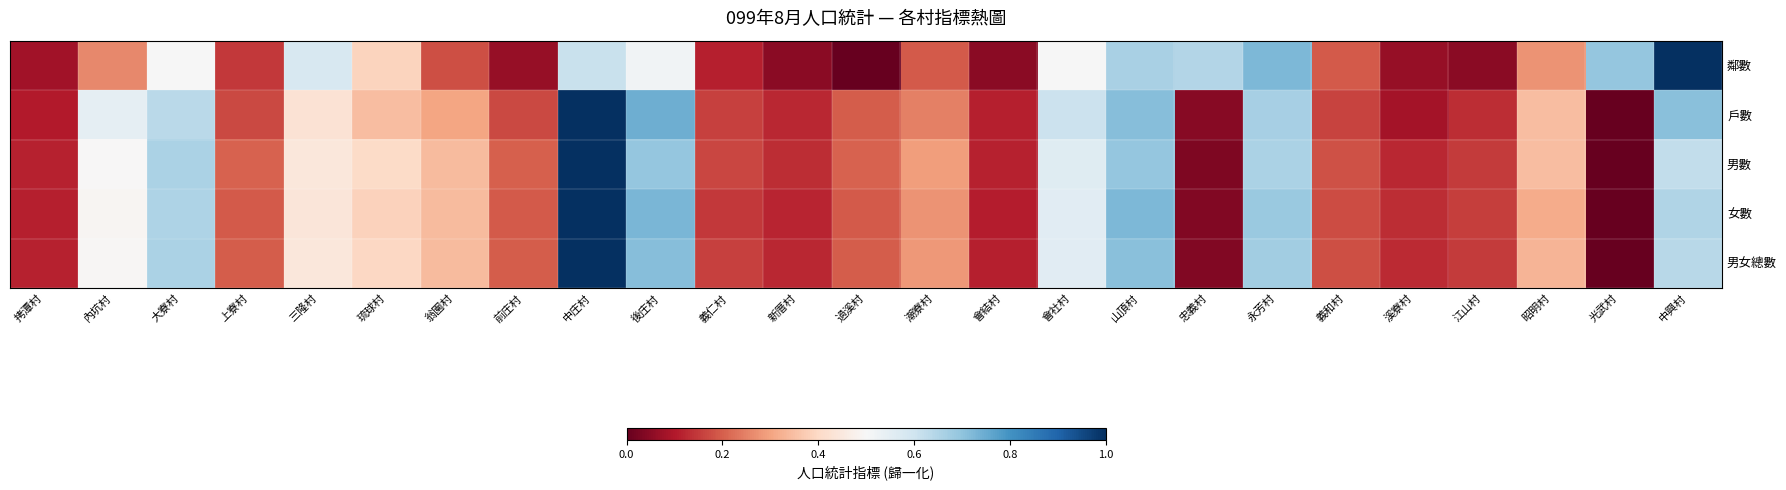

Which series has the widest spread of values?

鄰數